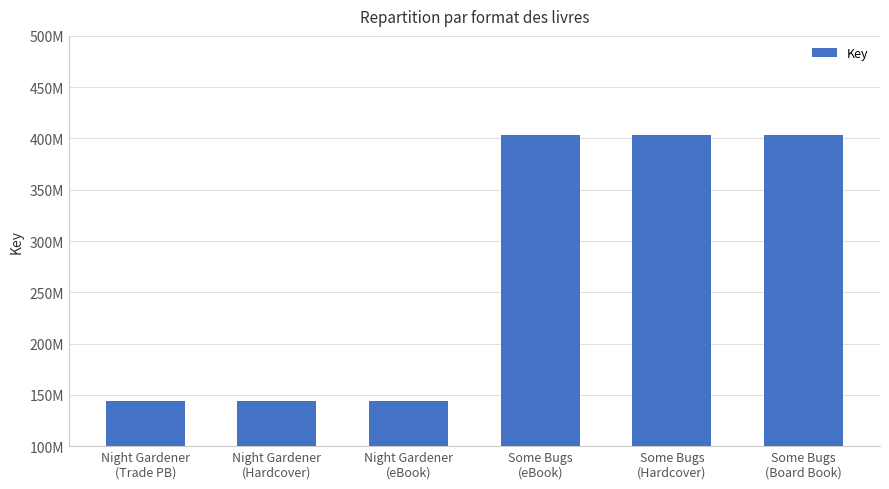

Approximately how many times larger is the value at Night Gardener
(eBook) compared to Some Bugs
(Board Book)?

0.4